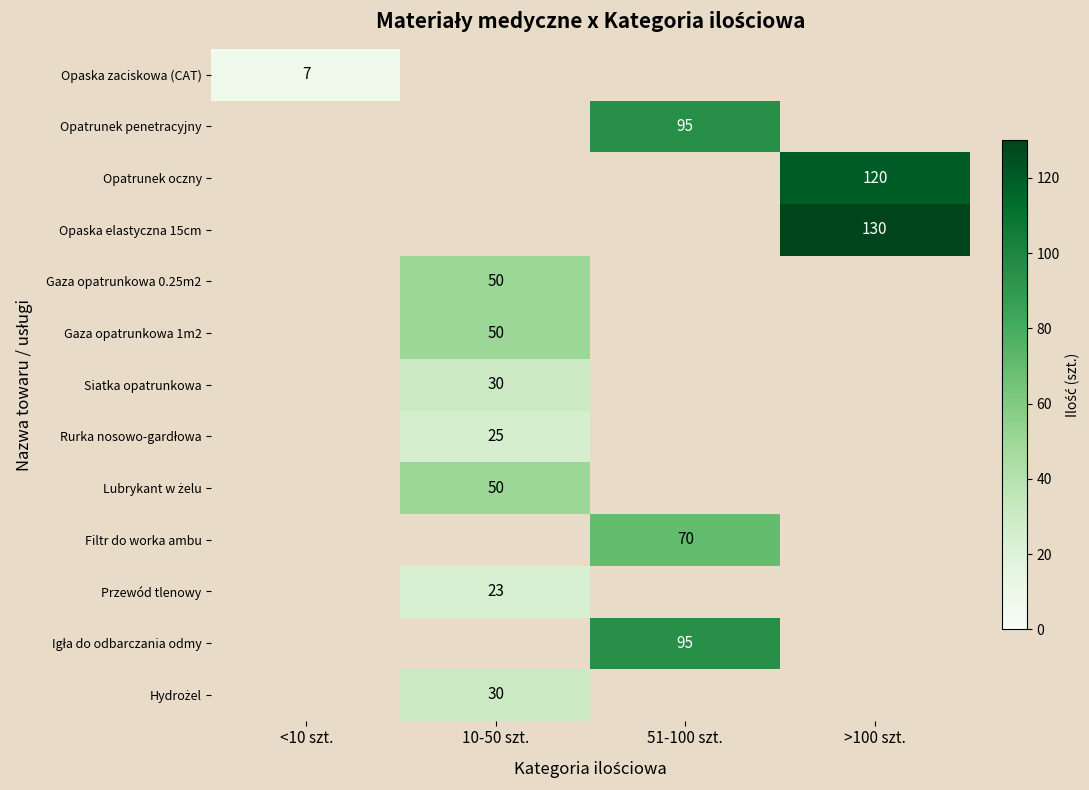

The Opaska elastyczna 15cm series shows 67 at >100 szt.. True or false?

False